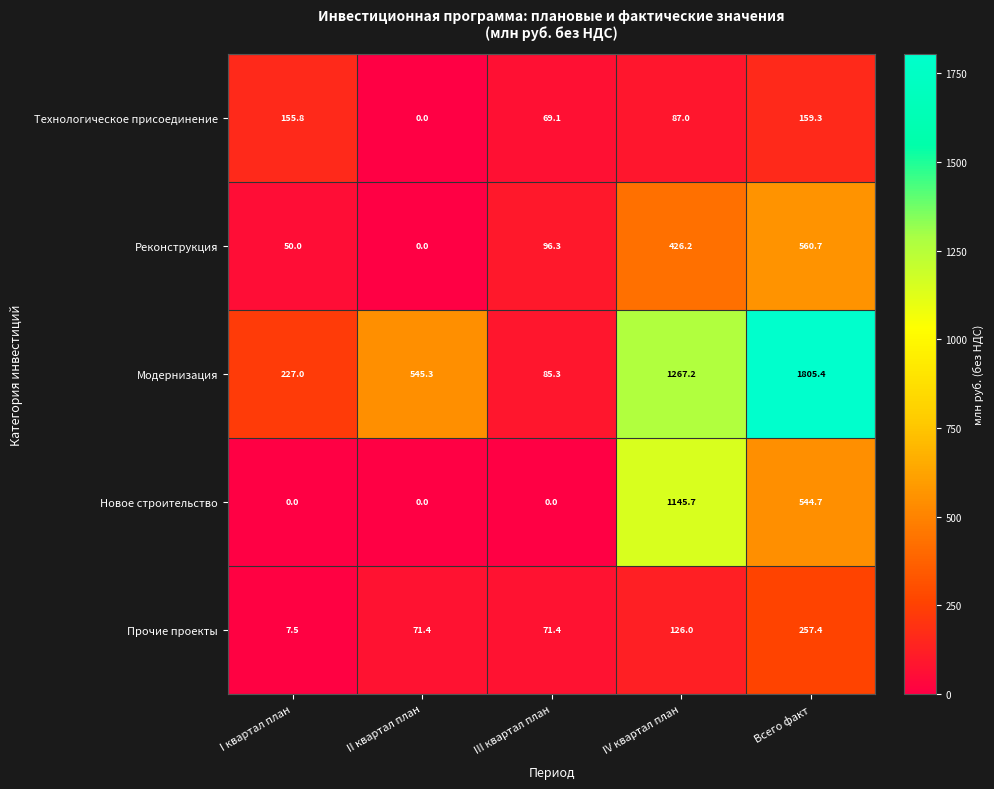

What is the total value across all series at III квартал план?

322.1